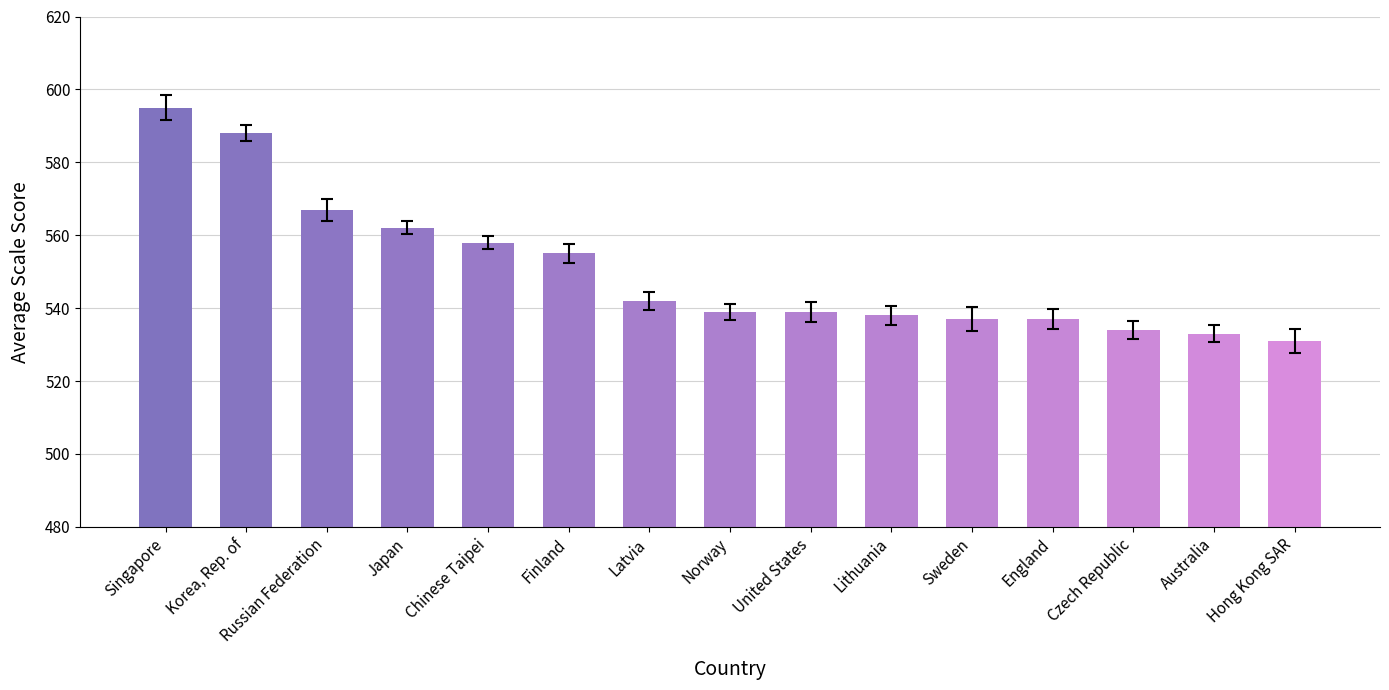

Reading left to right, extract all data points from this chart.

595	588	567	562	558	555	542	539	539	538	537	537	534	533	531